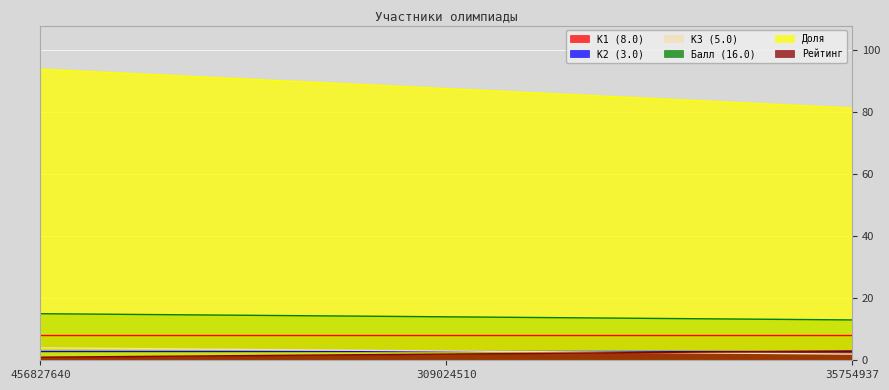

Is the value of Балл (16.0) at 309024510 greater than the value of Доля at 309024510?

No